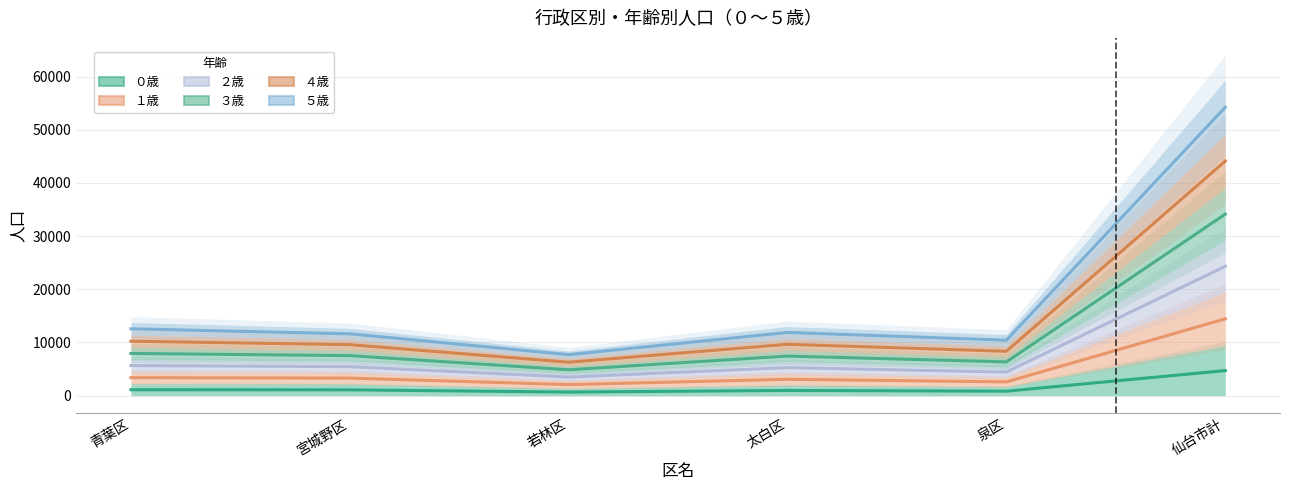

True or false: ４歳 and １歳 cross at least once.

False